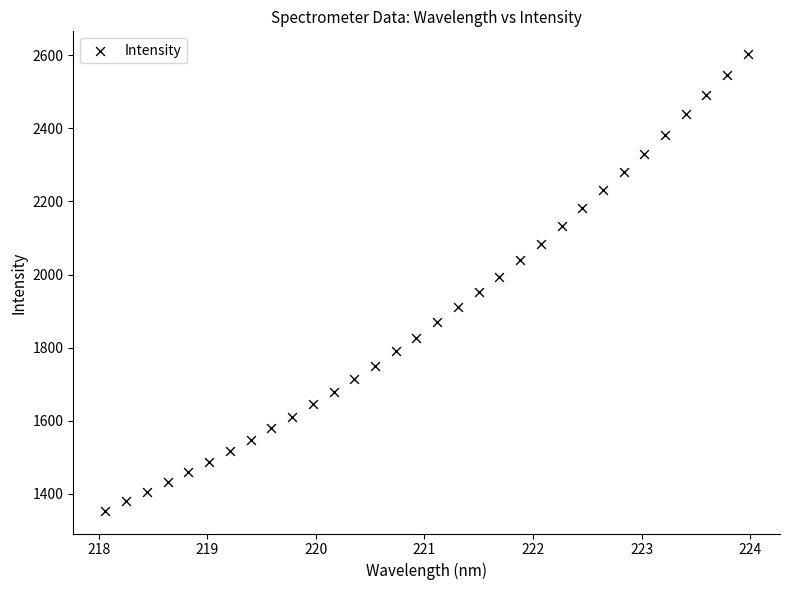

What is the range of X values (max minus min)?

5.9